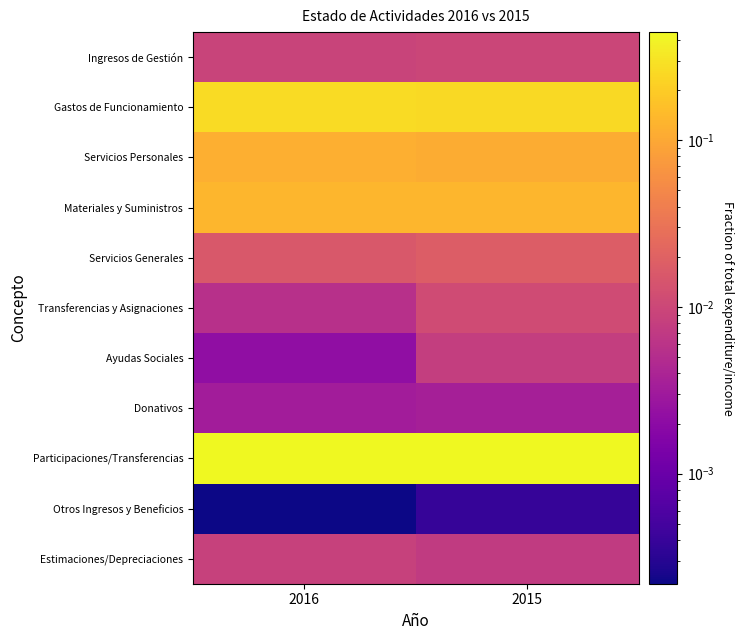

Reading right to left, what are all the values shown in this chart?

Ingresos de Gestión: 2015=0.0	2016=0.0
Gastos de Funcionamiento: 2015=0.3	2016=0.3
Servicios Personales: 2015=0.1	2016=0.1
Materiales y Suministros: 2015=0.1	2016=0.1
Servicios Generales: 2015=0.0	2016=0.0
Transferencias y Asignaciones: 2015=0.0	2016=0.0
Ayudas Sociales: 2015=0.0	2016=0.0
Donativos: 2015=0.0	2016=0.0
Participaciones/Transferencias: 2015=0.4	2016=0.4
Otros Ingresos y Beneficios: 2015=0.0	2016=0.0
Estimaciones/Depreciaciones: 2015=0.0	2016=0.0